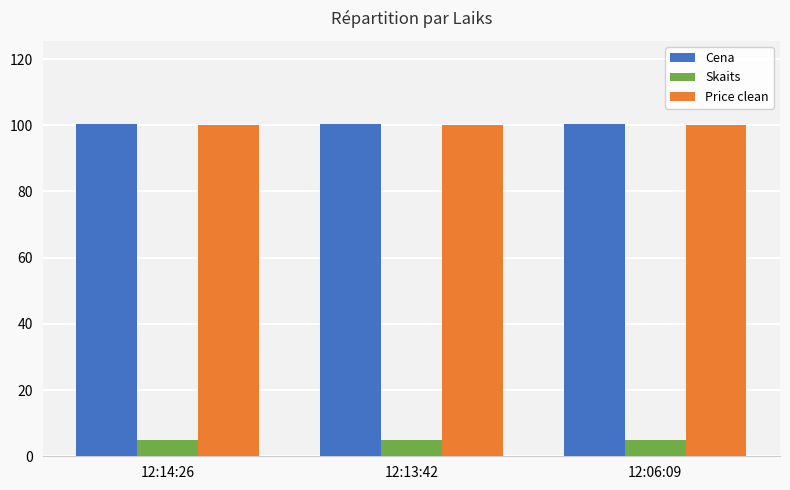

What is the maximum value shown in the chart?

100.4